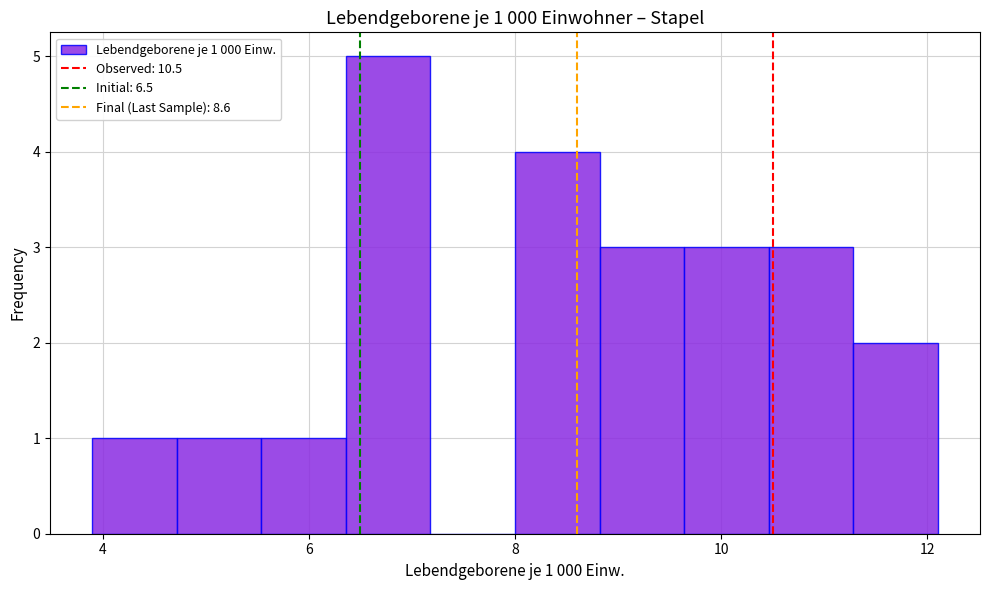

Which range on the x-axis has the tallest bar?

6.36 to 7.18